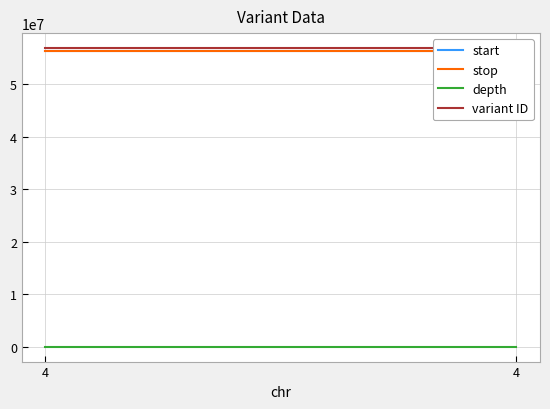

Is it true that start equals 15231646 at 4?

False